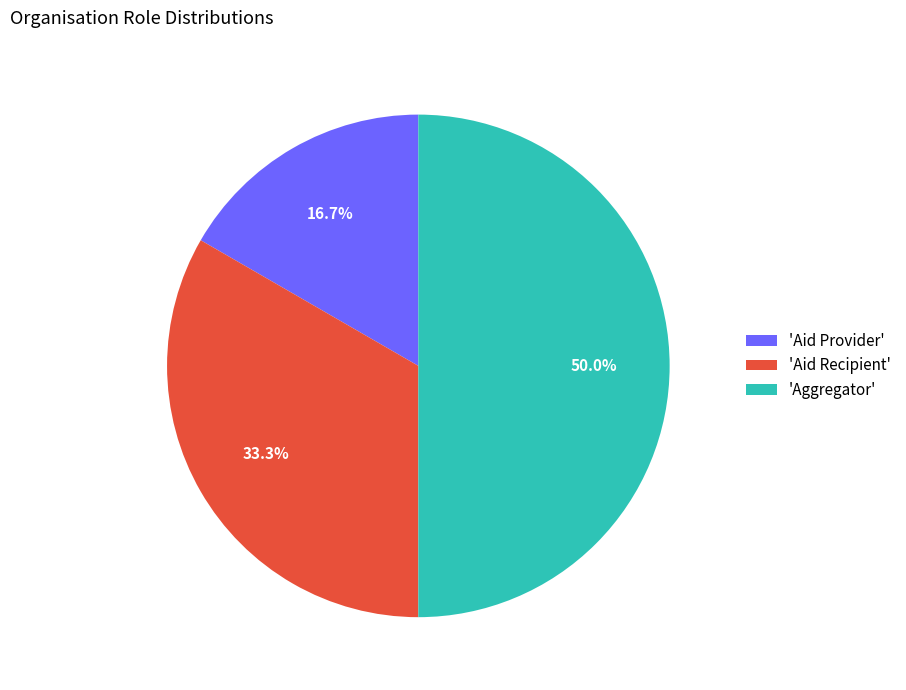

Does 'Aid Provider' account for over 50% of the chart?

No